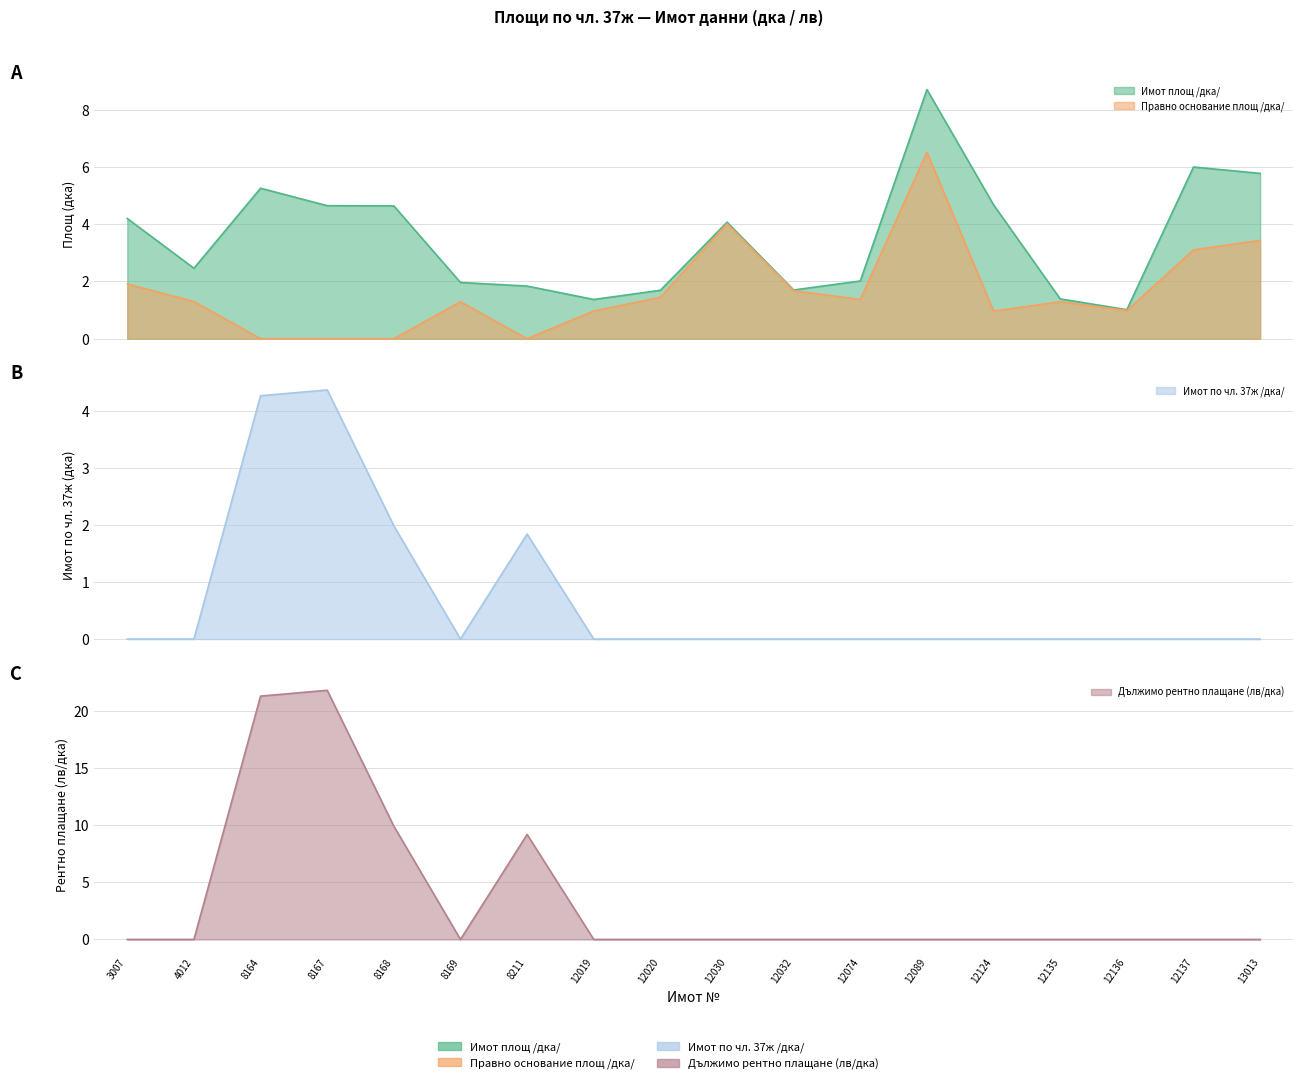

Which series has the largest range (max minus min)?

Дължимо рентно плащане (лв/дка)